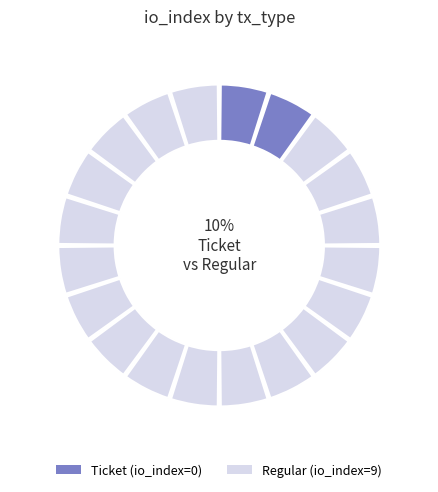

How many segments does this pie chart have?

2